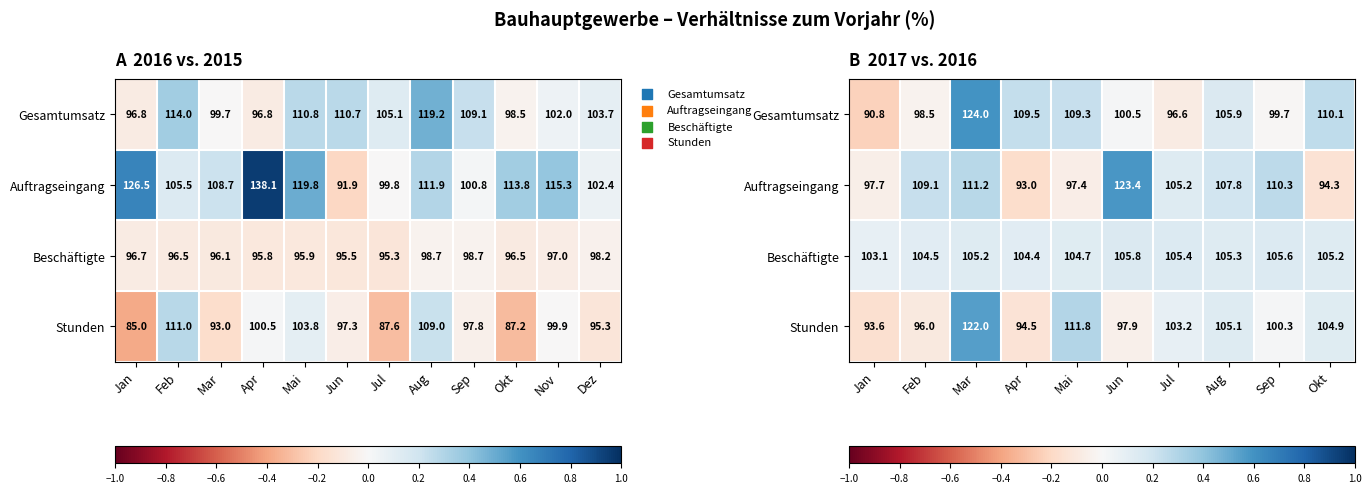

Which has a higher value, Apr or Okt?

Okt